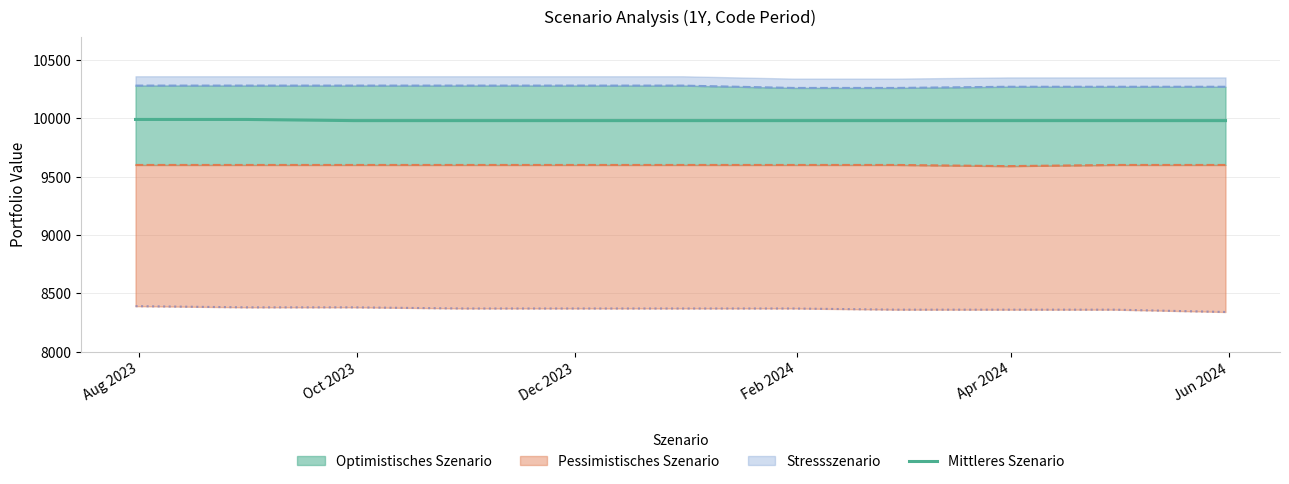

What is the lowest value of the Mittleres Szenario series?

9980